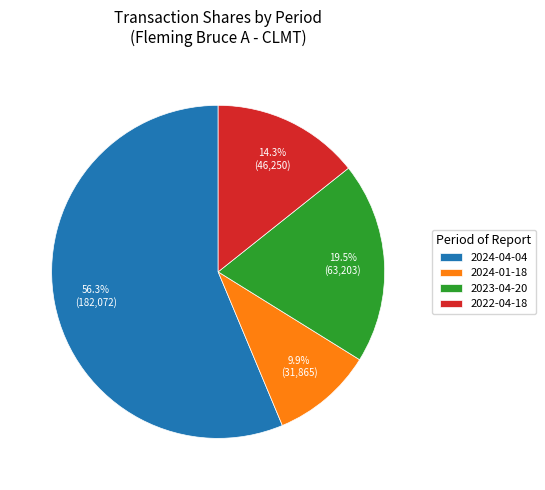

Which slice is the largest?

2024-04-04